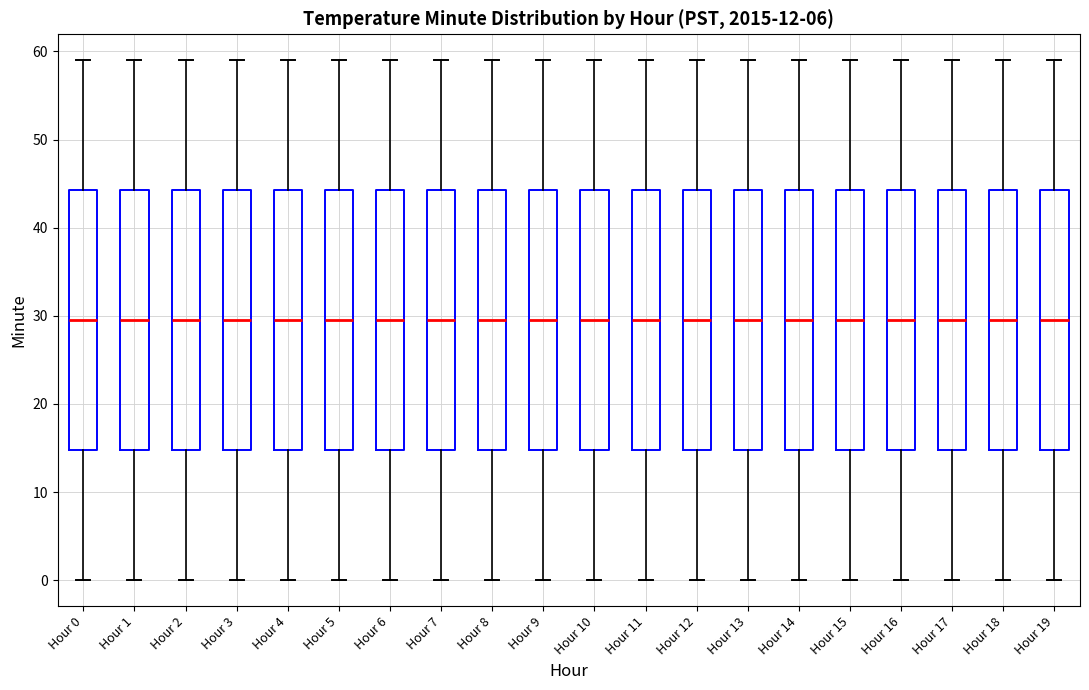

Where is the upper edge of the box for Hour 18 on the y-axis? The values are not printed on the chart, so give them approximately, as read against the axis.

44